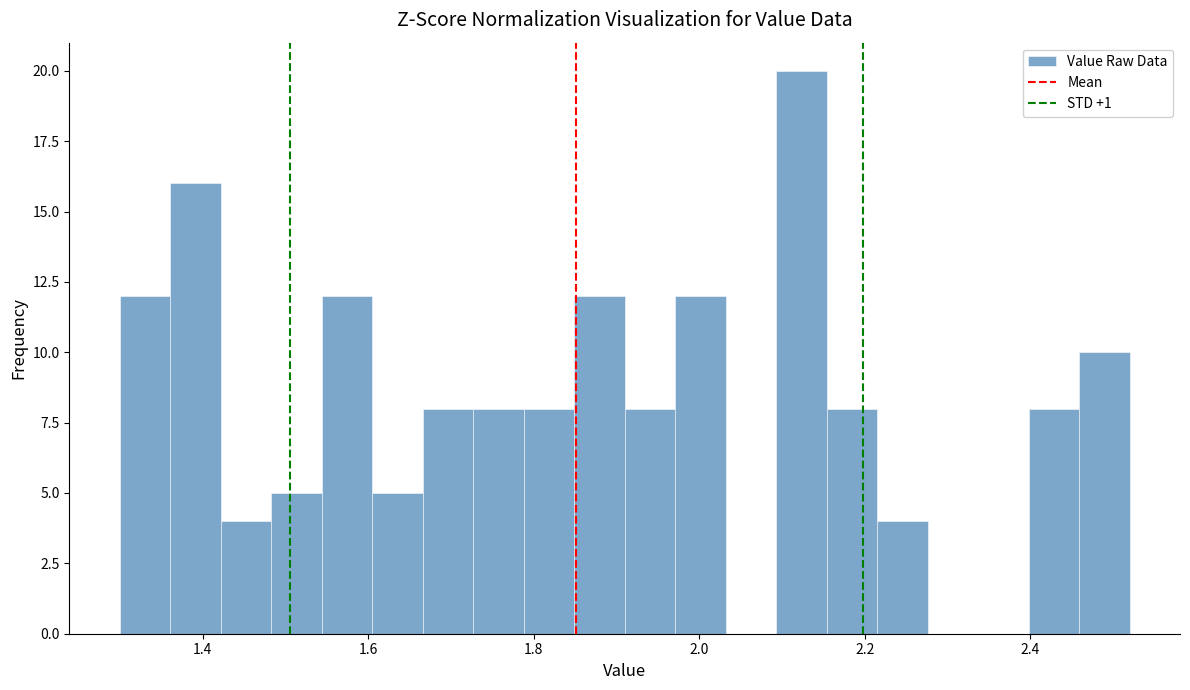

Around what value on the x-axis is the tallest bar? Give the approximate position of its centre, as read against the axis.

2.12